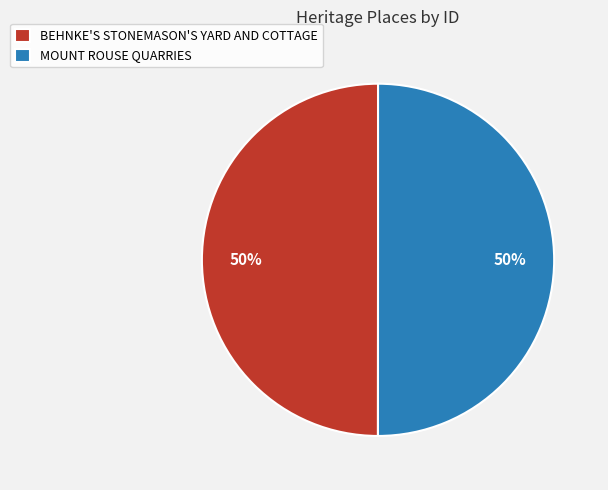

What percentage is the BEHNKE'S STONEMASON'S YARD AND COTTAGE slice, to the nearest percent?

50%